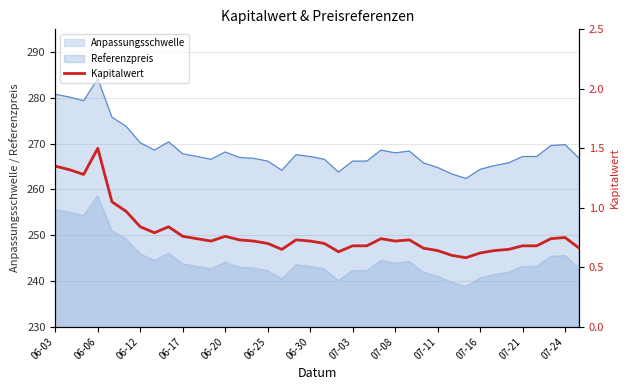

True or false: Anpassungsschwelle has a value of 258.6 at 06-06.

True